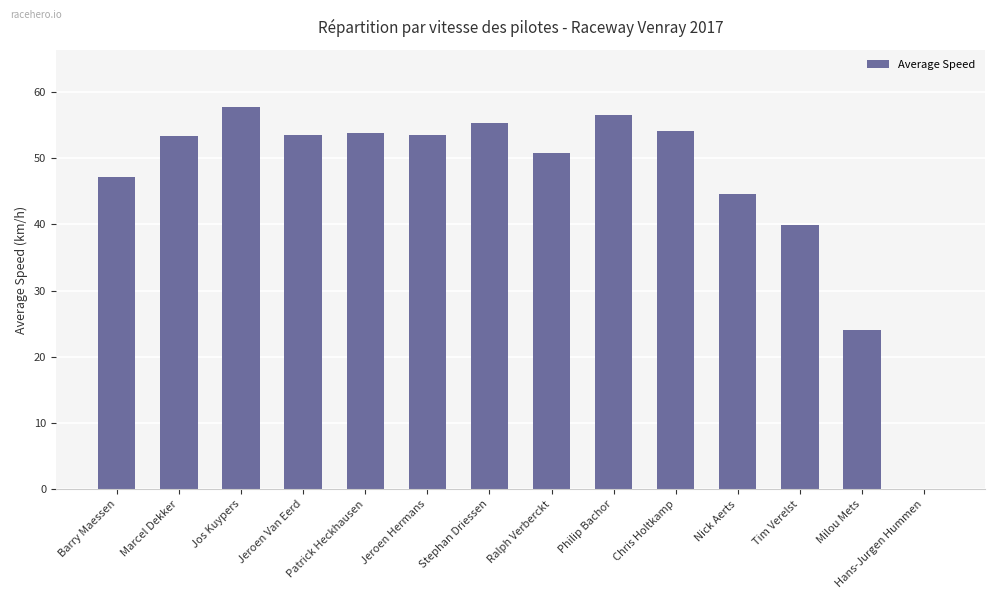

The value at Ralph Verberckt is 89.4. True or false?

False